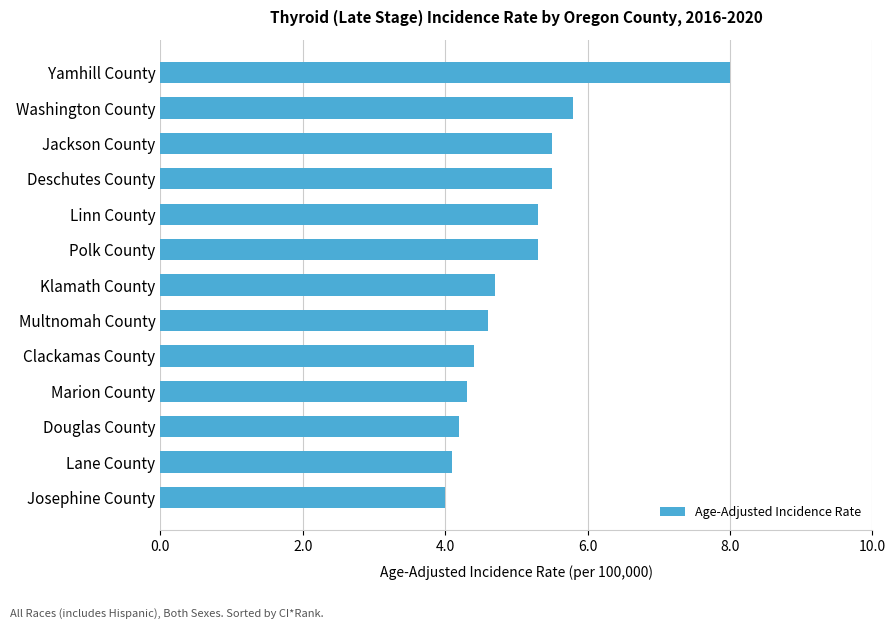

Approximately how many times larger is the value at Josephine County compared to Polk County?

0.8